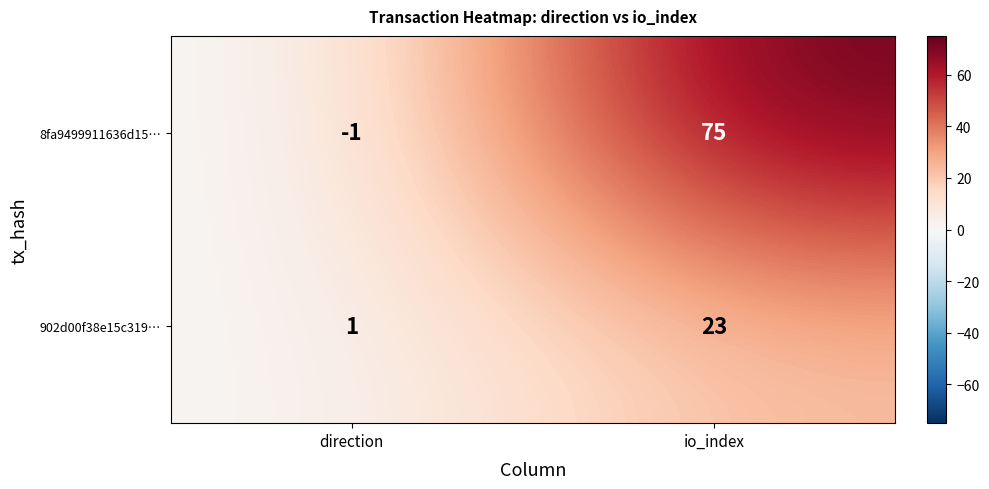

True or false: 902d00f38e15c319… has a value of 30 at io_index.

False